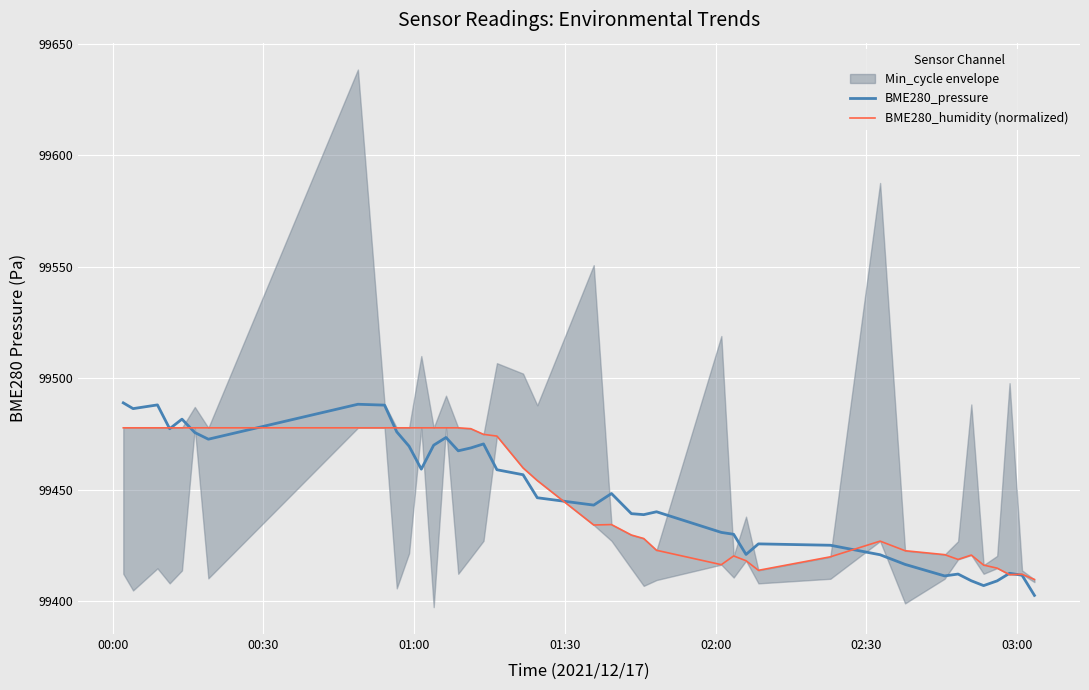

What is the minimum value for BME280_humidity (normalized)?

99409.8